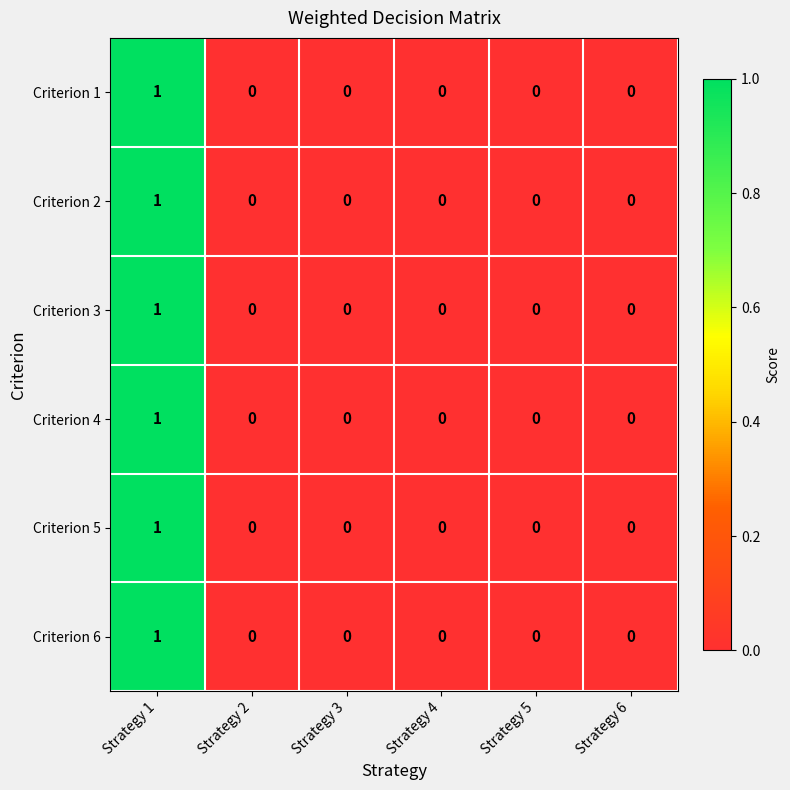

At which category is the sum across all series the highest?

Strategy 1